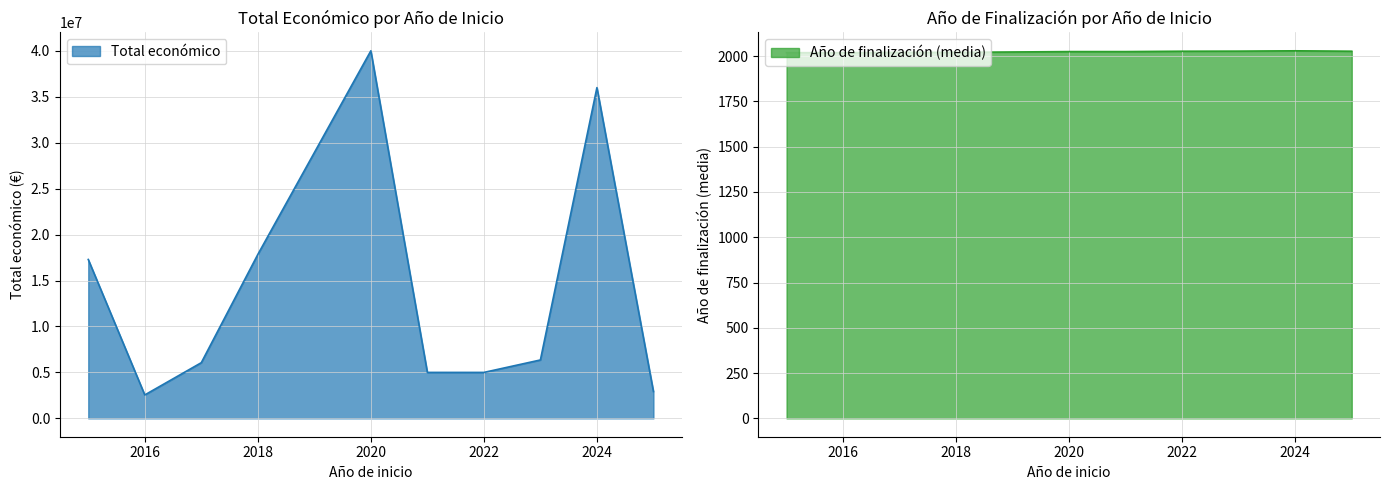

What is the greatest value displayed?

40000000